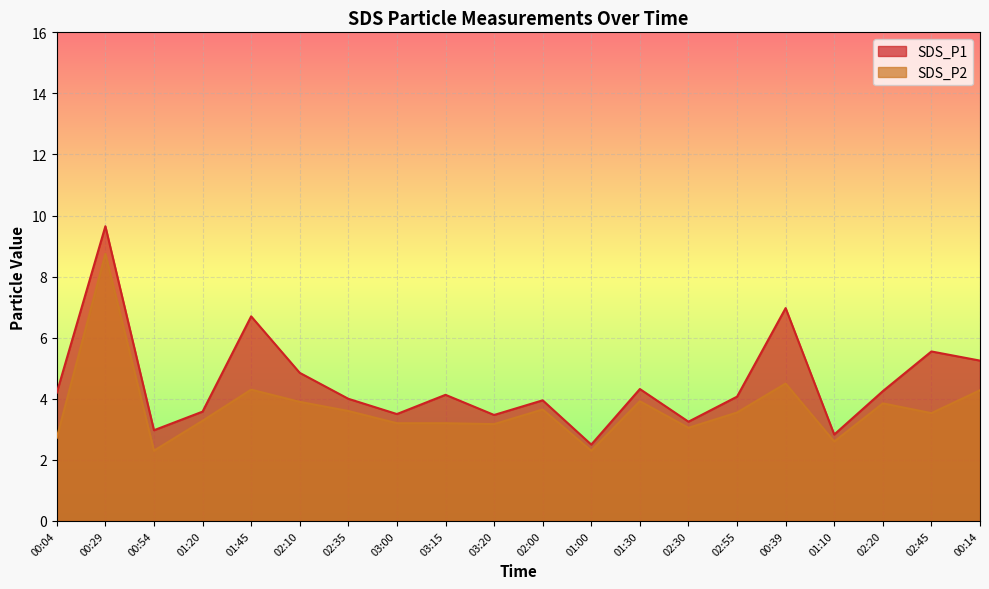

Rank the series by their average value, from highest to lowest.

SDS_P1, SDS_P2